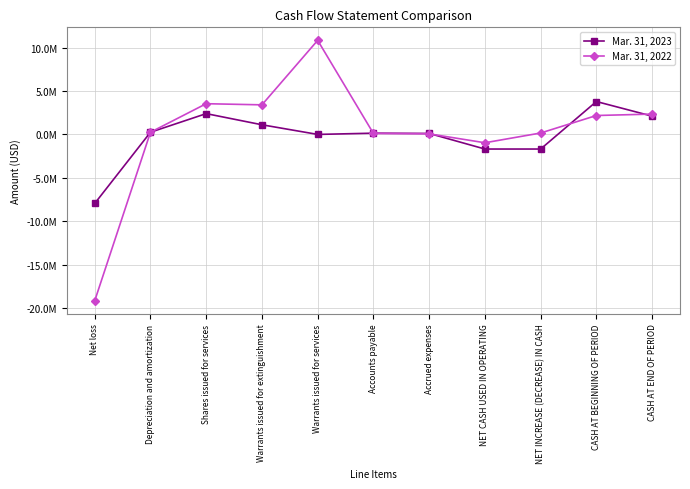

True or false: Mar. 31, 2022 has a value of -478336 at NET CASH USED IN OPERATING.

False